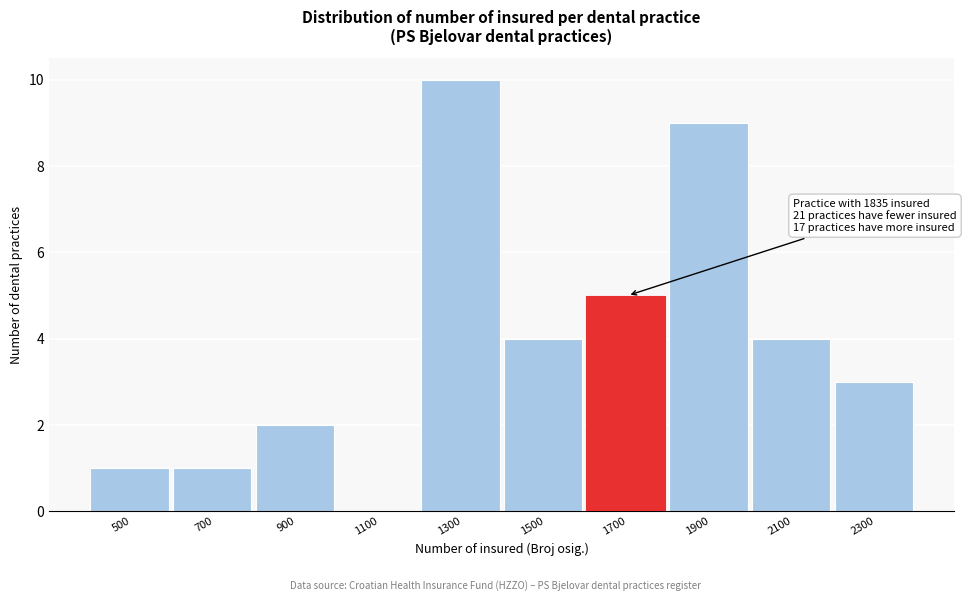

Reading left to right, transcribe all the data shown in this chart.

500=1	700=1	900=2	1100=0	1300=10	1500=4	1700=5	1900=9	2100=4	2300=3